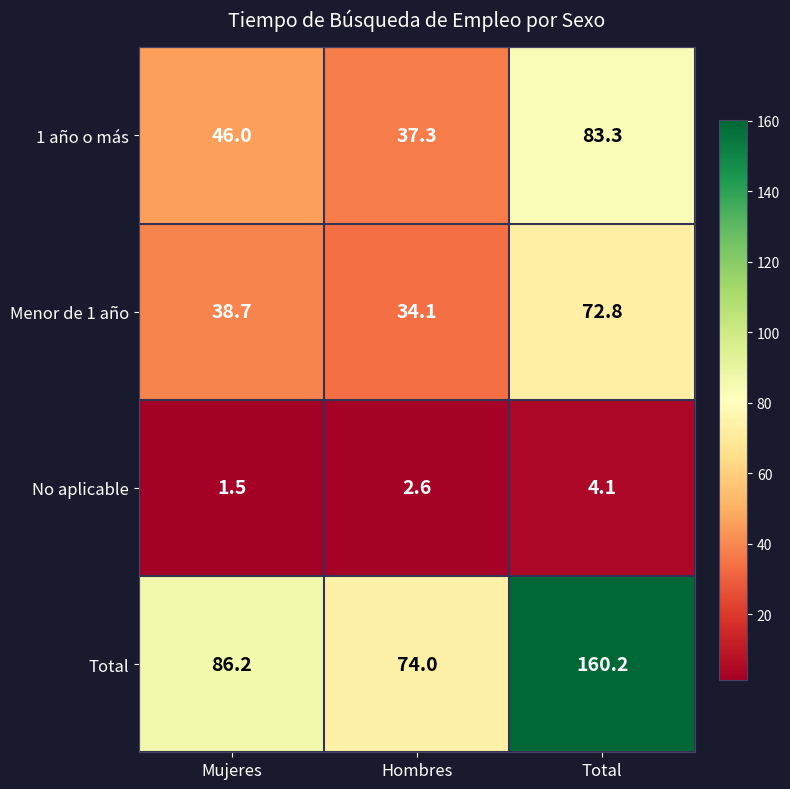

What is the sum of the Menor de 1 año values at Hombres and Total?

106.9